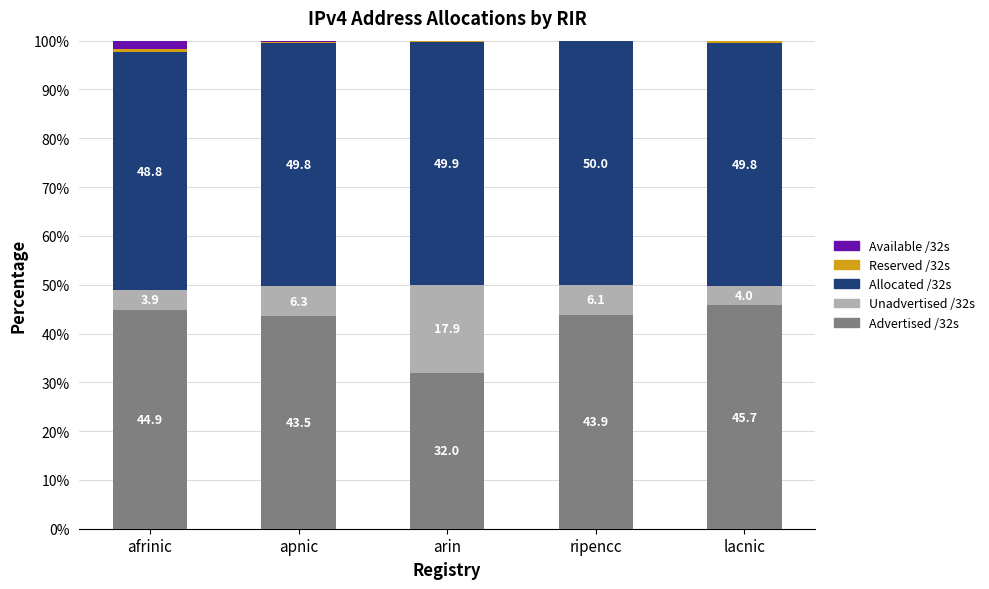

What is the maximum value for Advertised /32s?

45.7